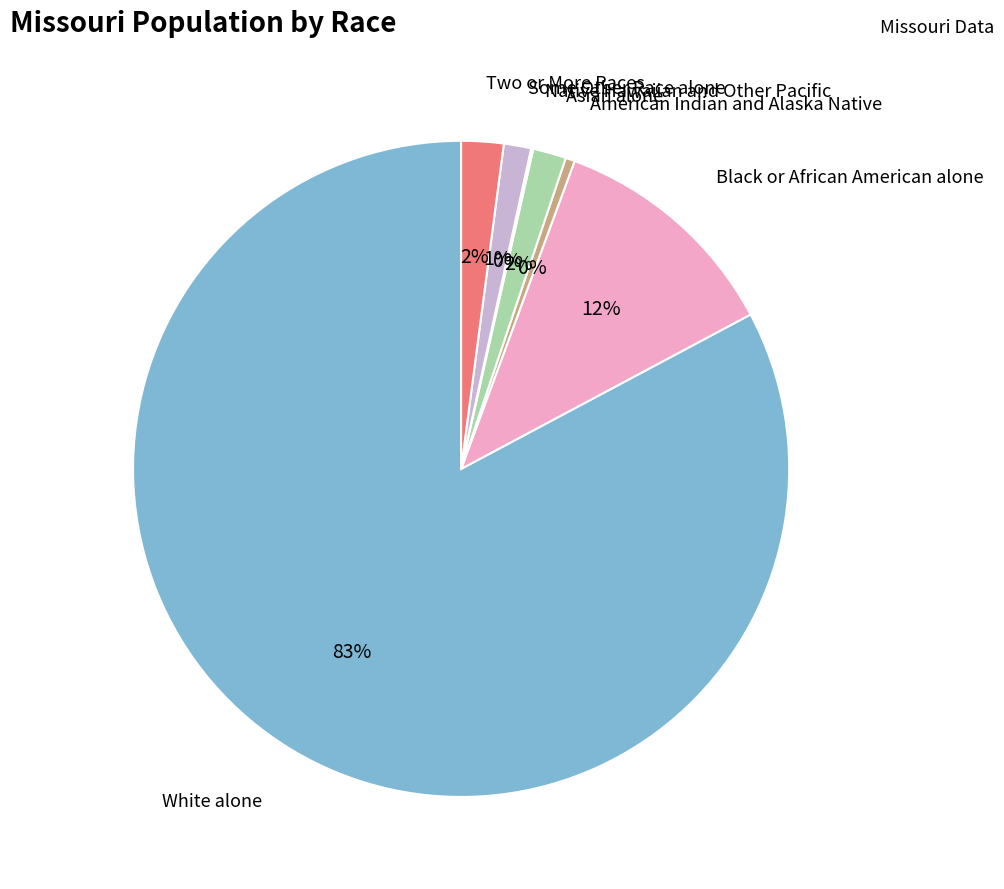

Does any single category account for the majority?

Yes